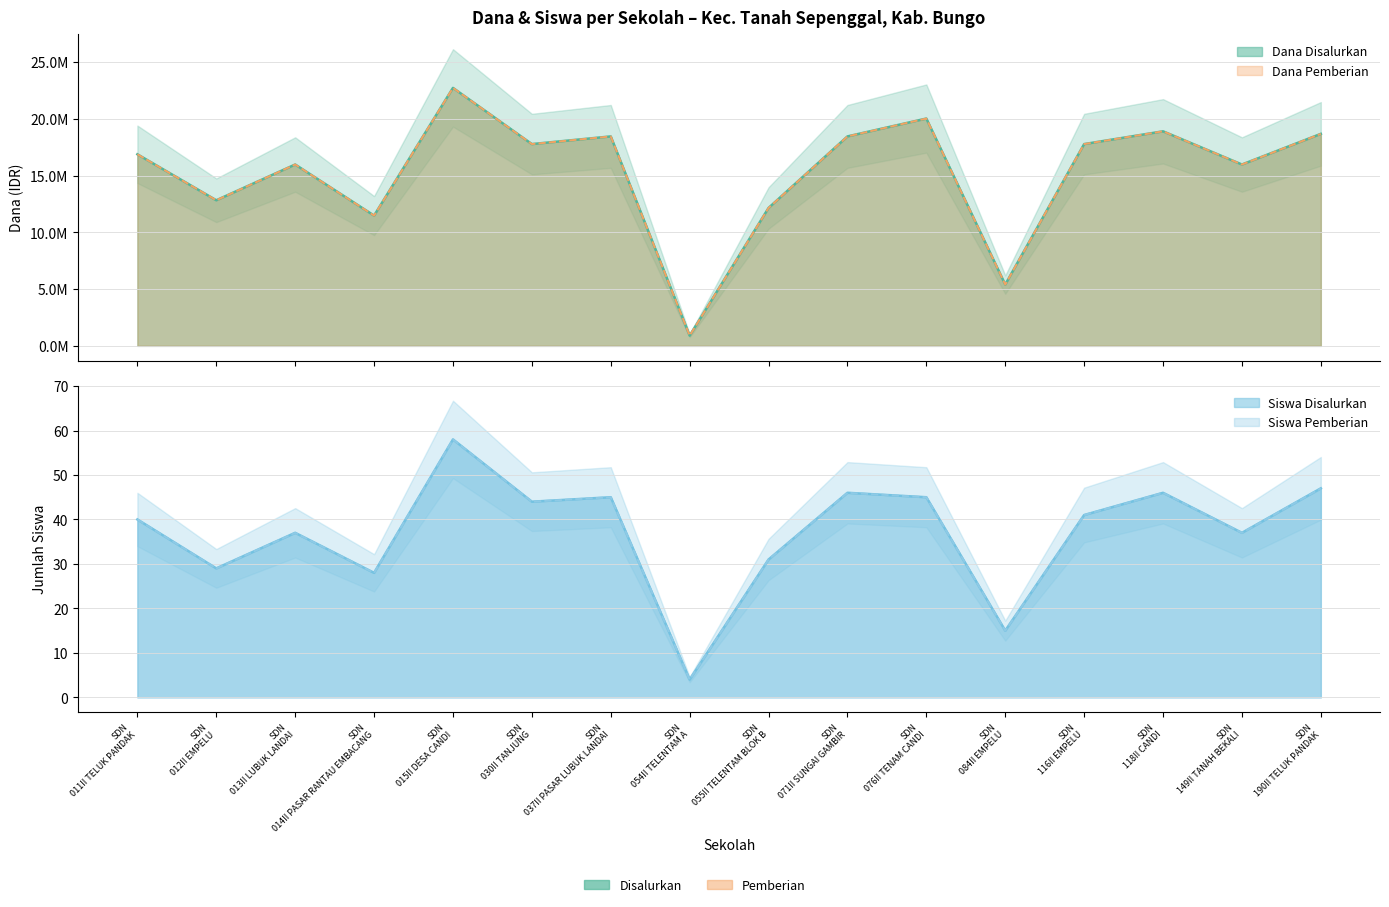

What is the label of the 12th point from the left?

SDN 084II EMPELU